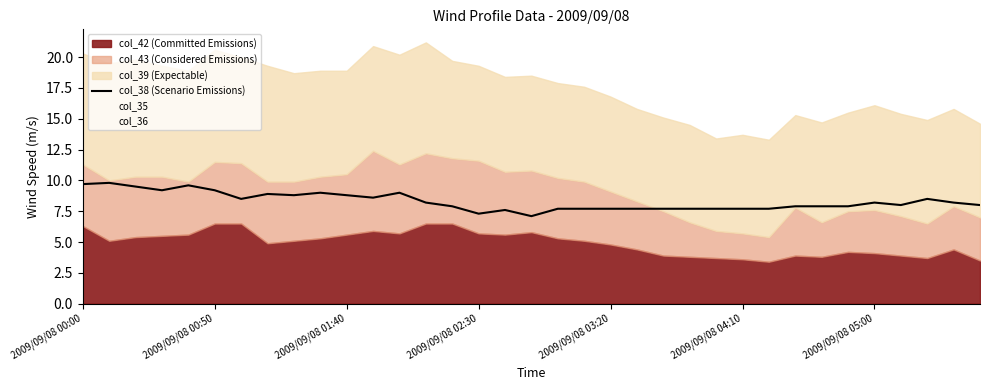

Does the chart display data point markers on the line(s)?

No